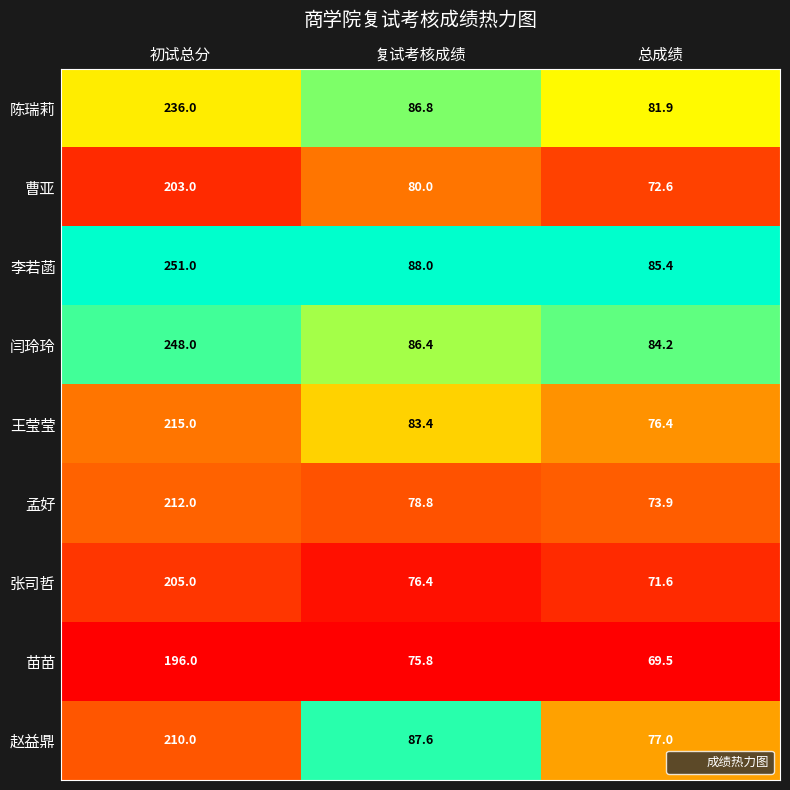

At which category is the sum across all series the highest?

初试总分